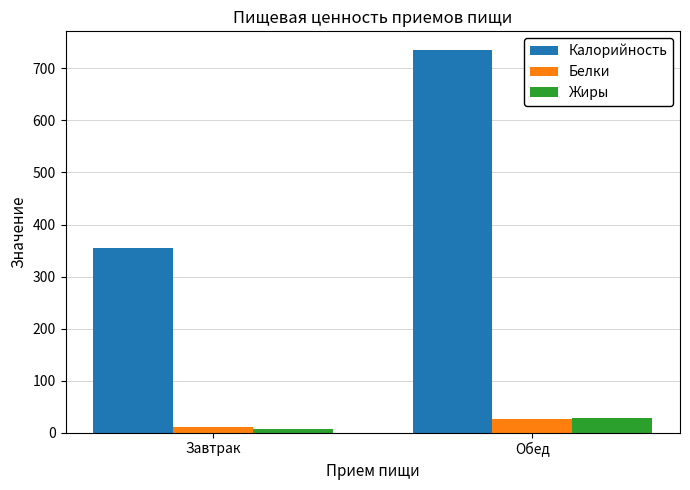

What is the maximum value for Белки?

26.6